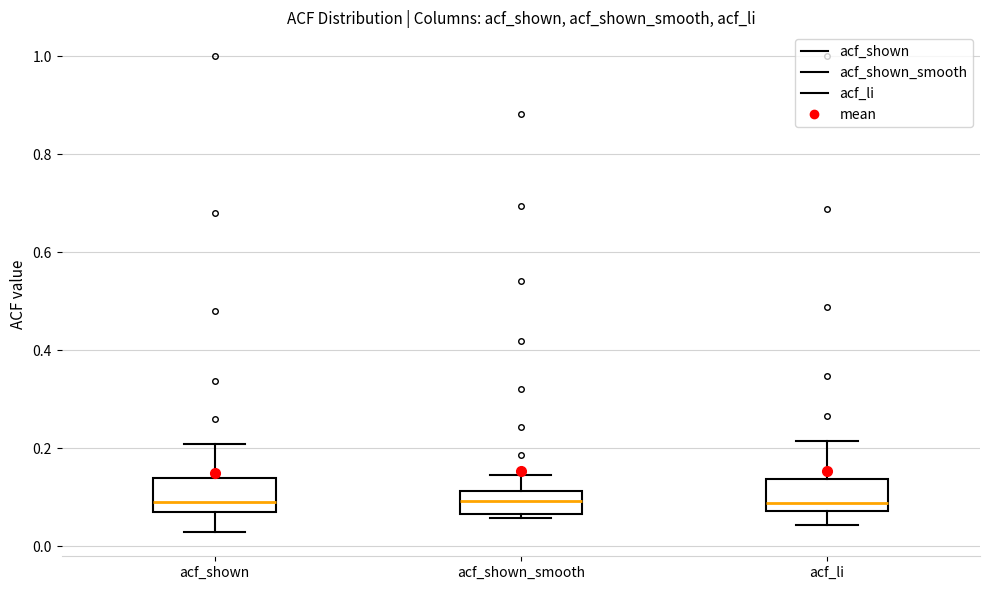

Reading left to right, transcribe this box plot: for each box, give where its median line is, the range the box spans, and where its two whiskers end, as read against the y-axis. The values are not printed on the chart, so give them approximately, as read against the axis.

acf_shown: median 0.10, box 0.08 to 0.14, whiskers 0.02 to 0.20
acf_shown_smooth: median 0.10, box 0.06 to 0.12, whiskers 0.06 (just below the box's lower edge) to 0.14
acf_li: median 0.08 (just above the box's lower edge), box 0.08 to 0.14, whiskers 0.04 to 0.22